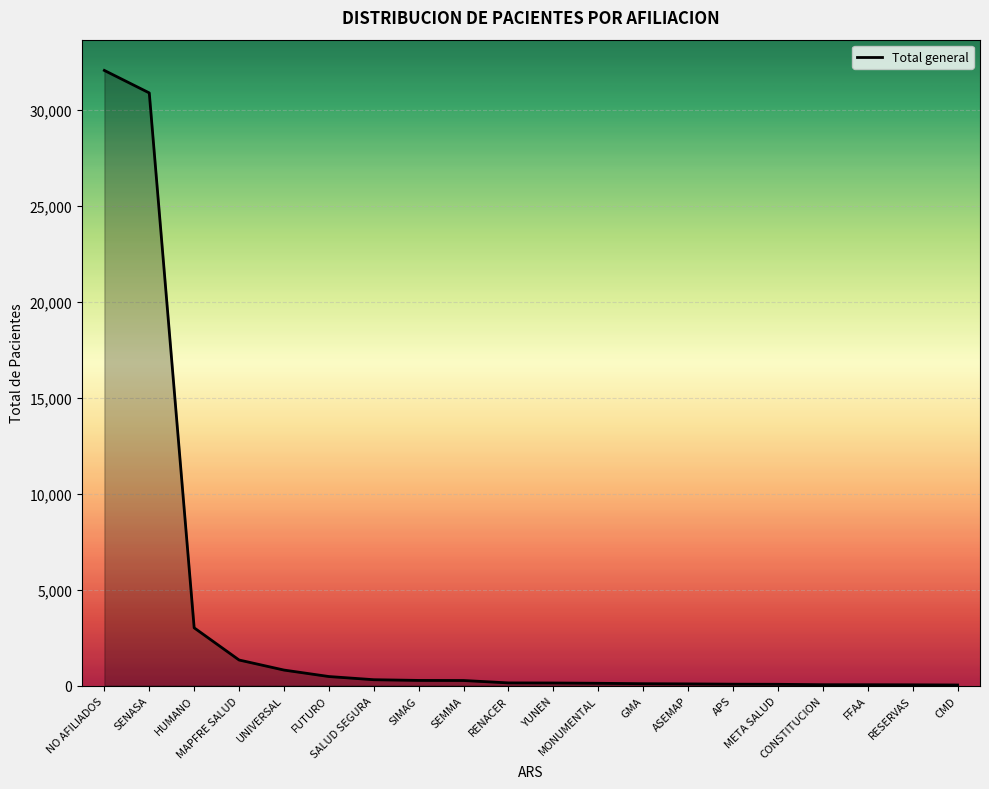

What is the maximum value shown in the chart?

32047